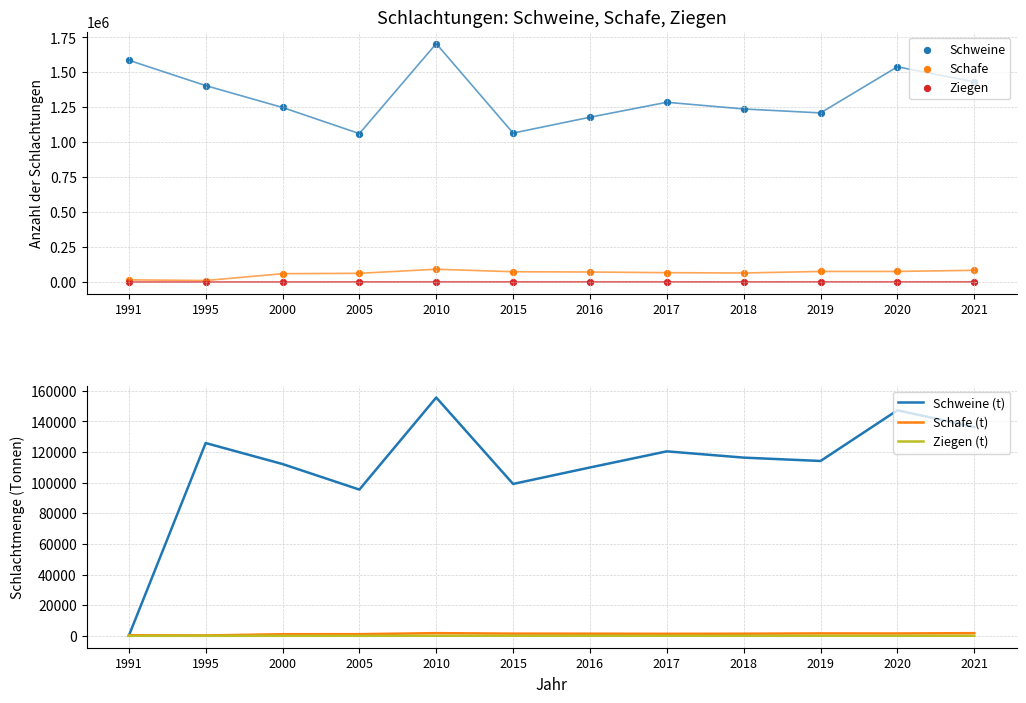

Which series has the widest spread of Y values?

Schweine